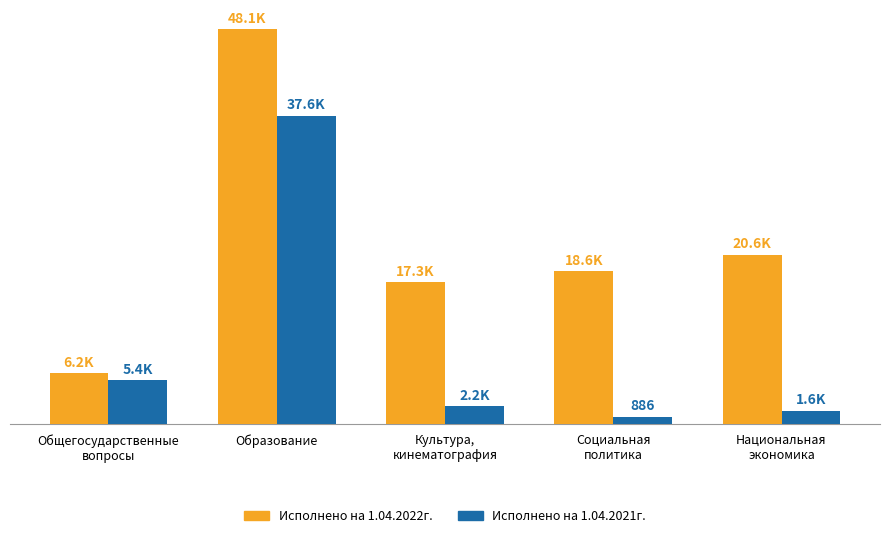

What are all the series names shown in the legend?

Исполнено на 1.04.2022г., Исполнено на 1.04.2021г.